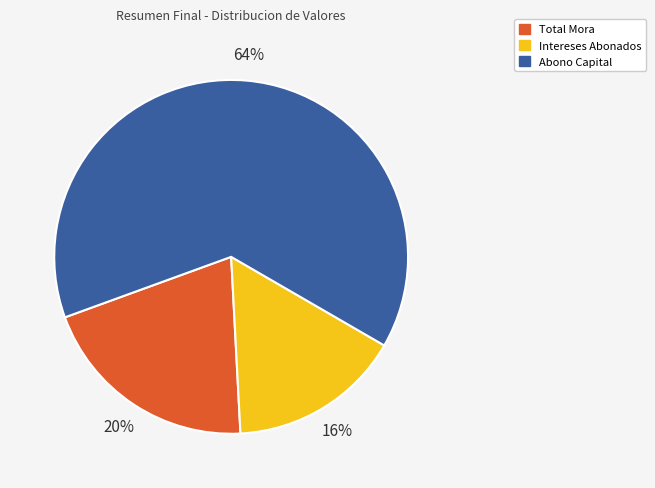

Which category has the smallest portion of the pie?

Intereses Abonados